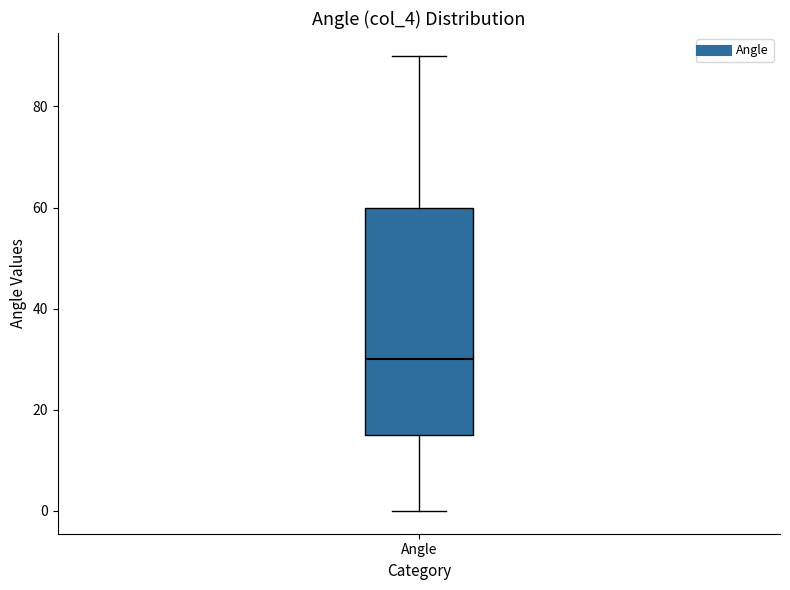

Where is the lower edge of the box for Angle on the y-axis? The values are not printed on the chart, so give them approximately, as read against the axis.

16